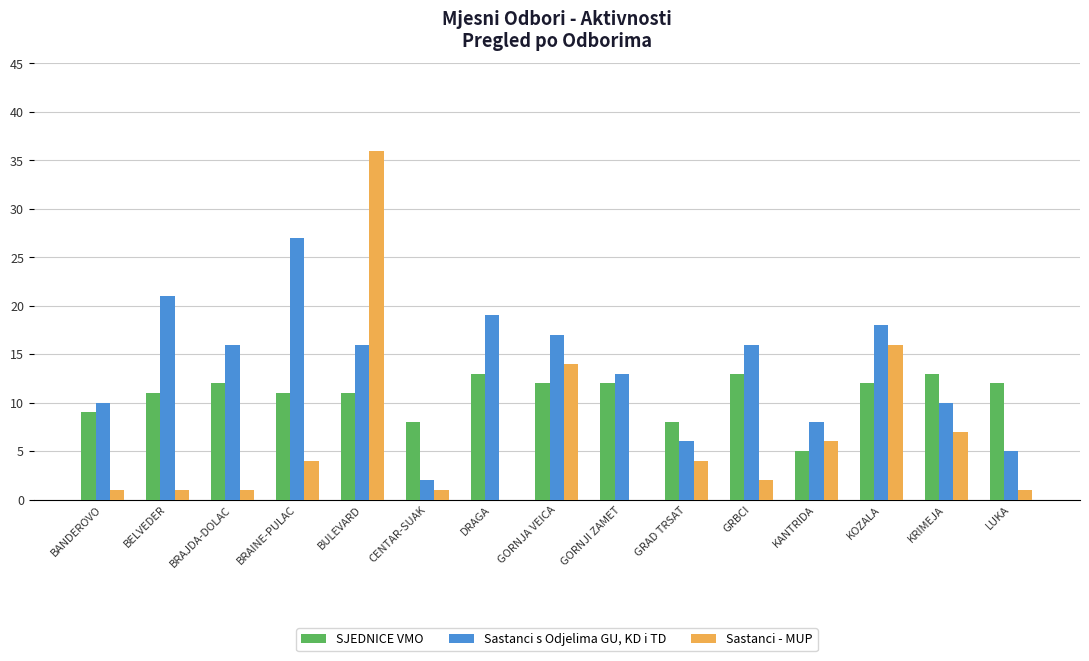

Is it true that Sastanci - MUP equals 10 at KANTRIDA?

False